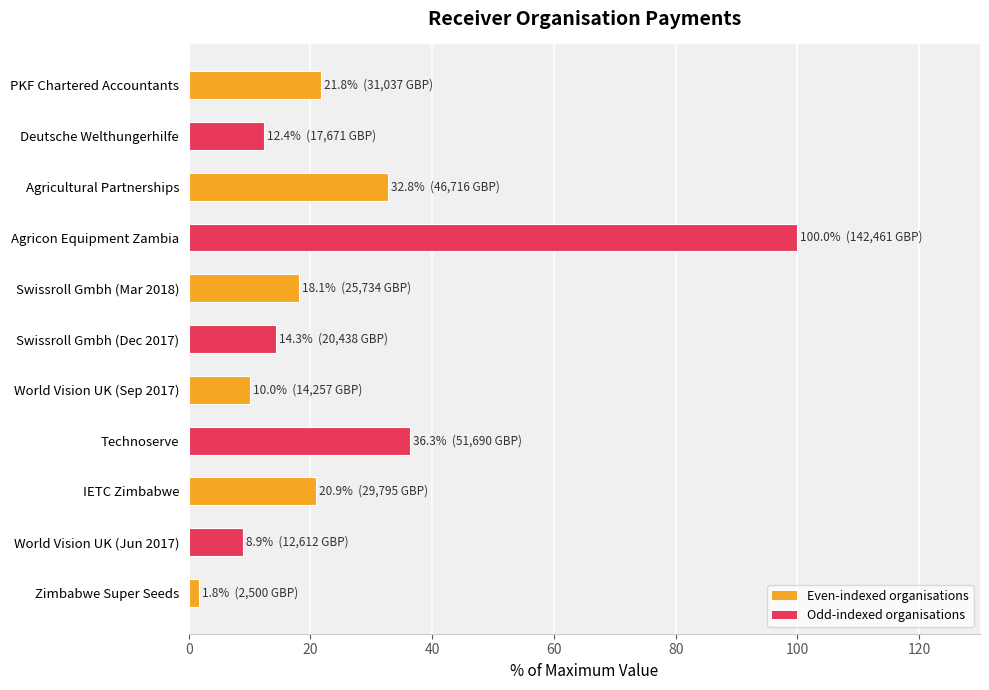

At which category does the chart reach its peak across all series?

Agricon Equipment Zambia